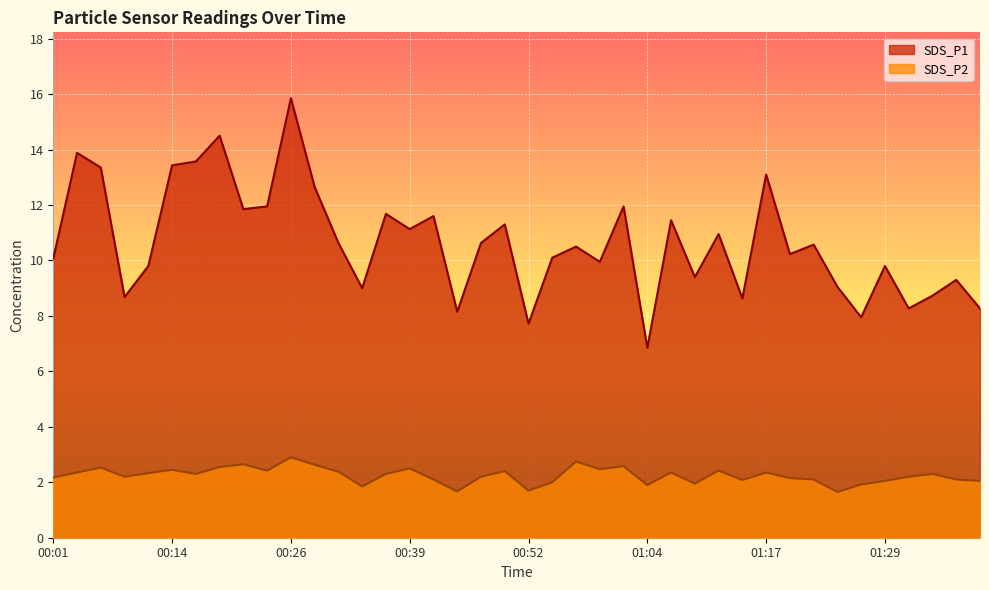

Which series has the largest total across all categories?

SDS_P1